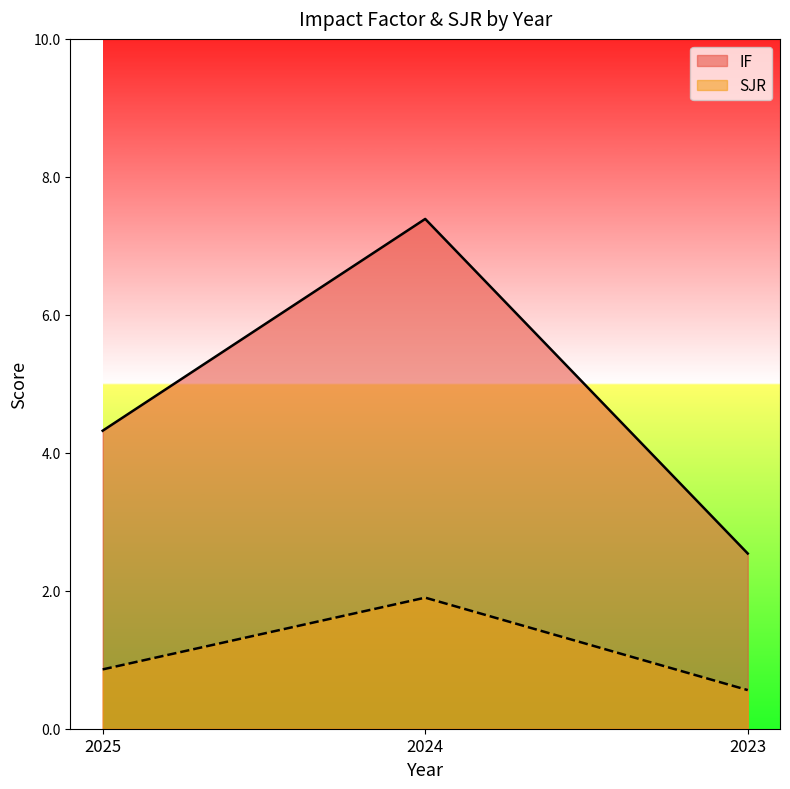

Rank the categories by IF value from lowest to highest.

2023, 2025, 2024